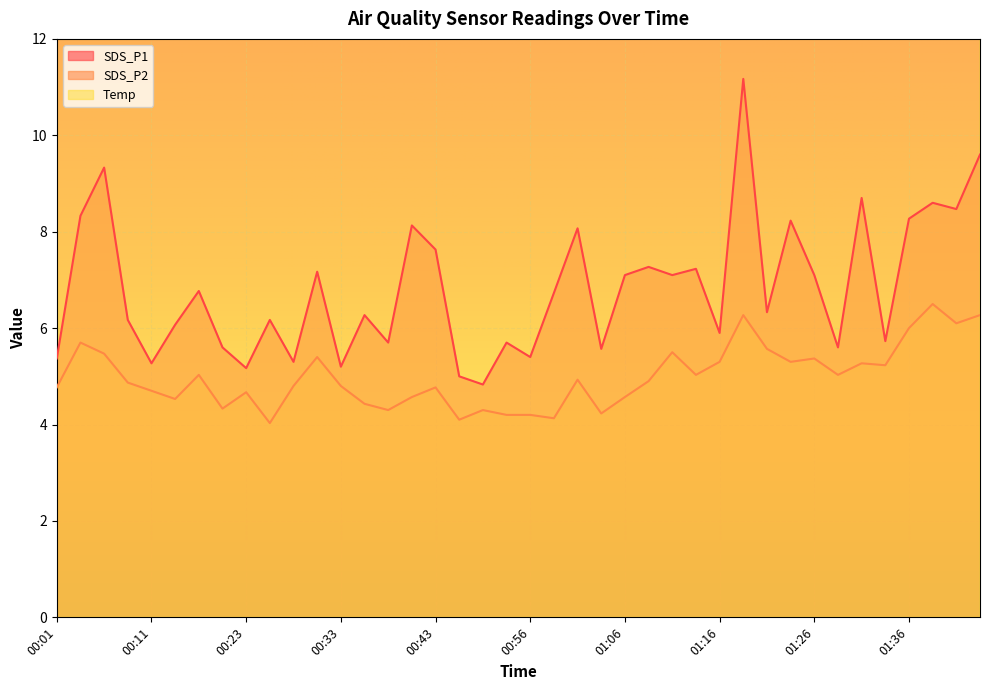

At which label does SDS_P2 reach its minimum?

00:26